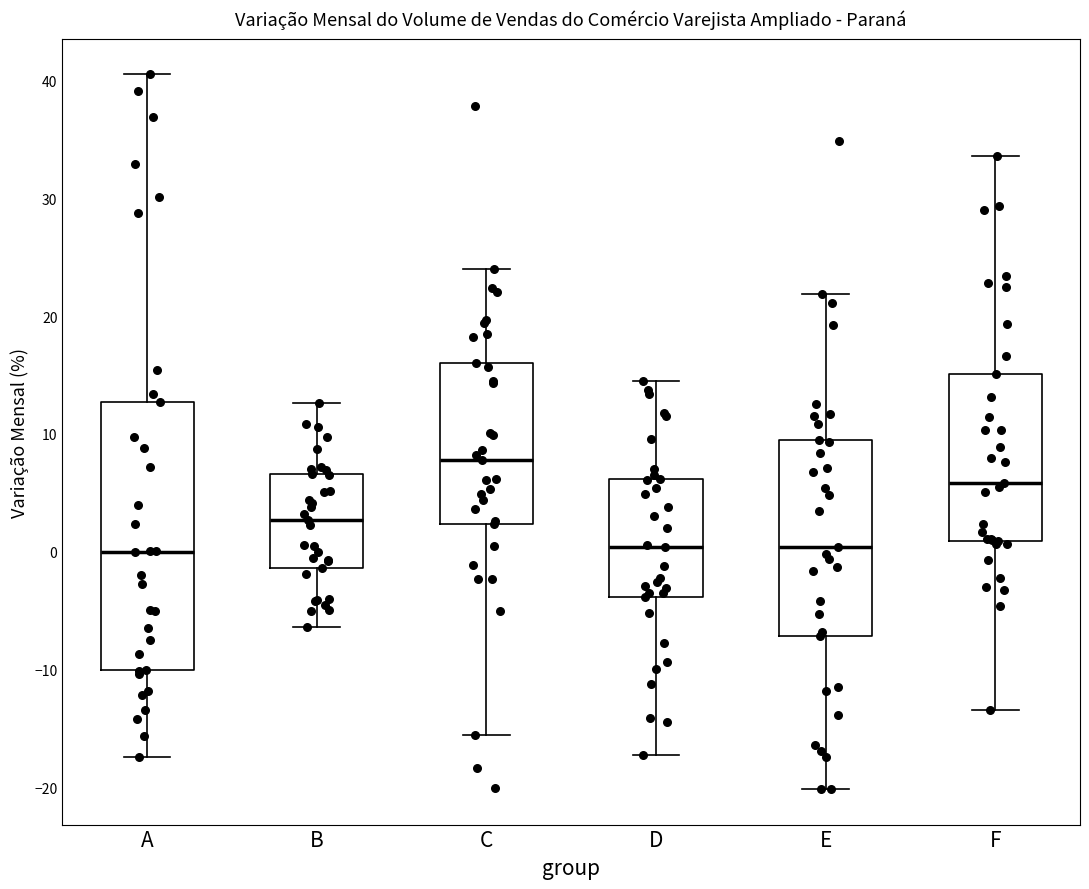

Where is the upper edge of the box for C on the y-axis? The values are not printed on the chart, so give them approximately, as read against the axis.

16